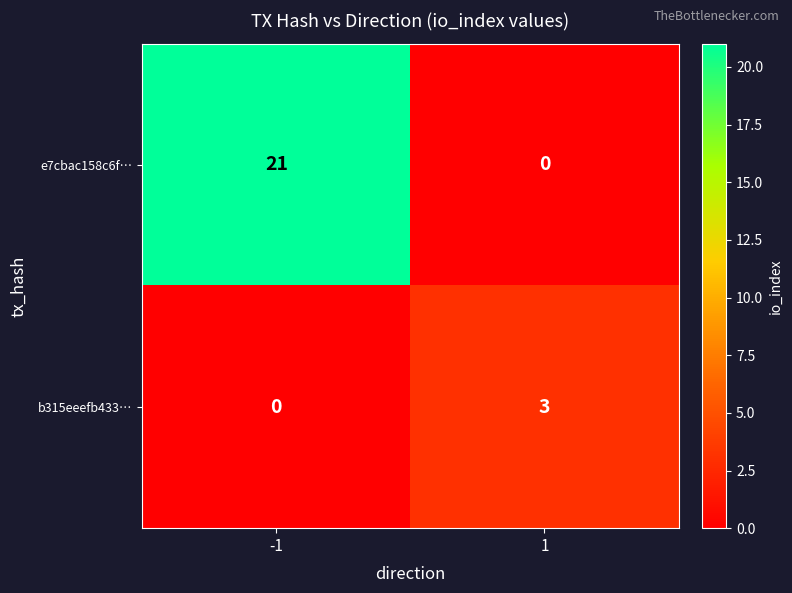

The b315eeefb433… series shows 1 at -1. True or false?

False